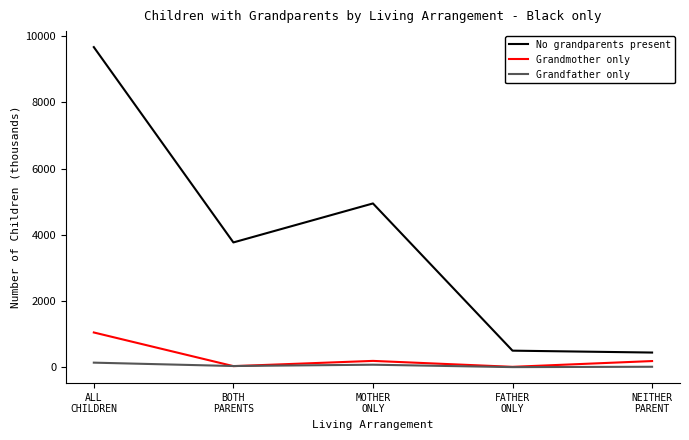

What is the difference between the maximum and minimum values in the Grandfather only series?

135